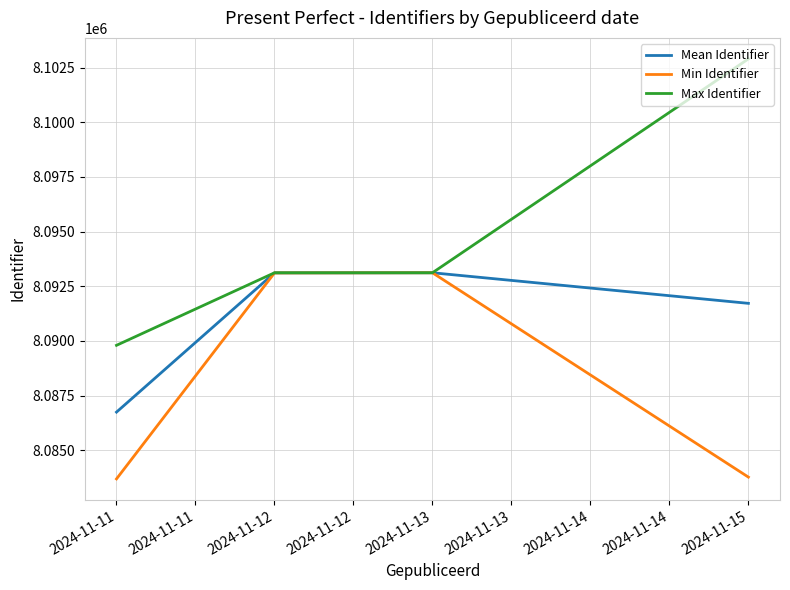

Which series has the widest spread of values?

Max Identifier